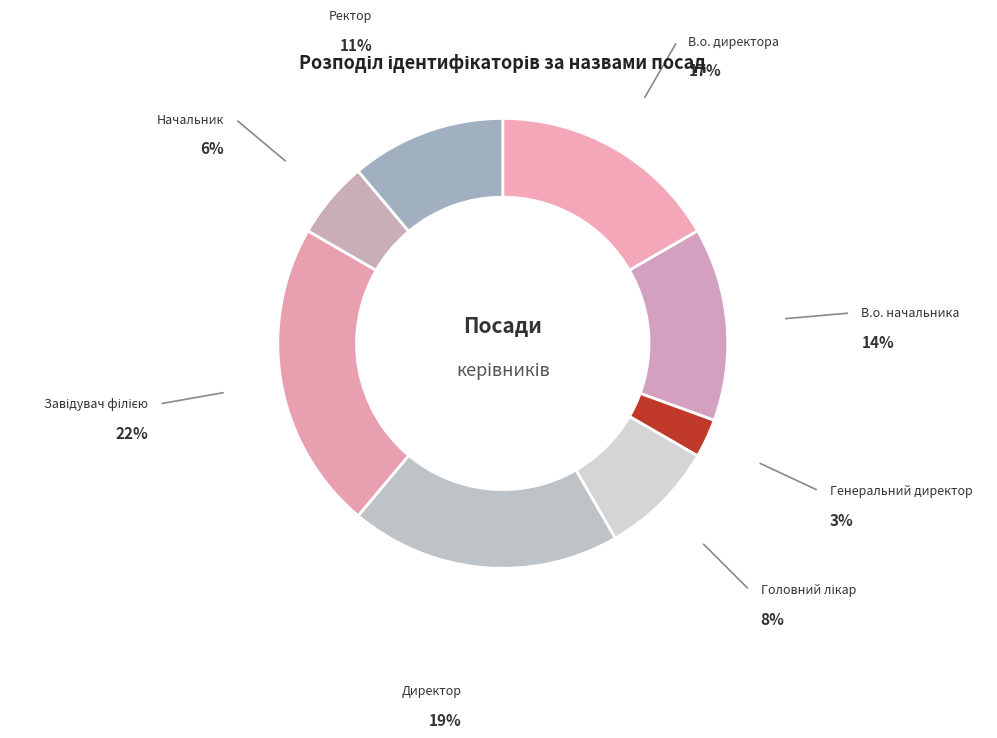

Which category has the smallest portion of the pie?

Генеральний директор